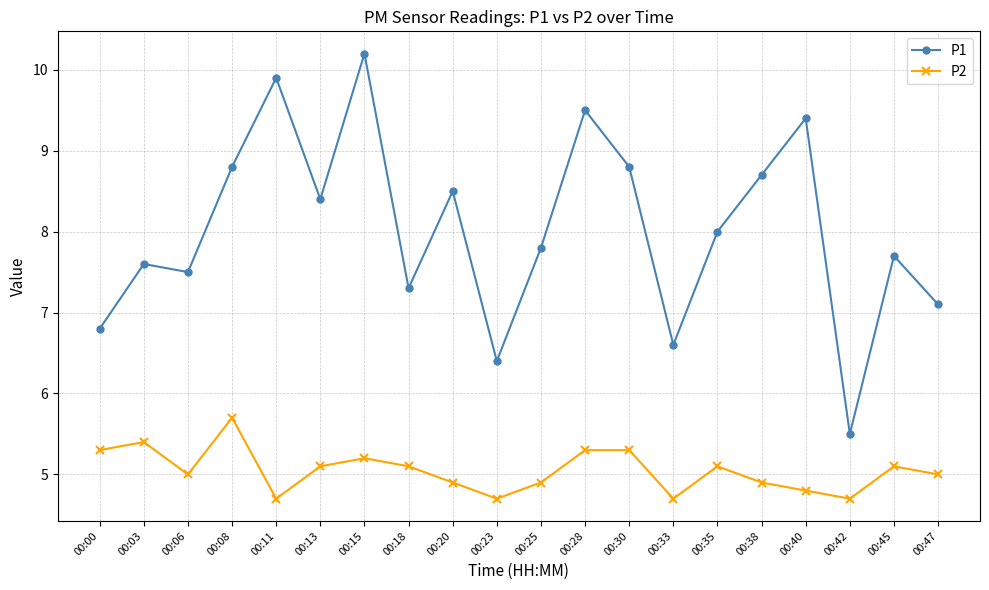

What is the approximate value of P2 at 00:42?

4.7